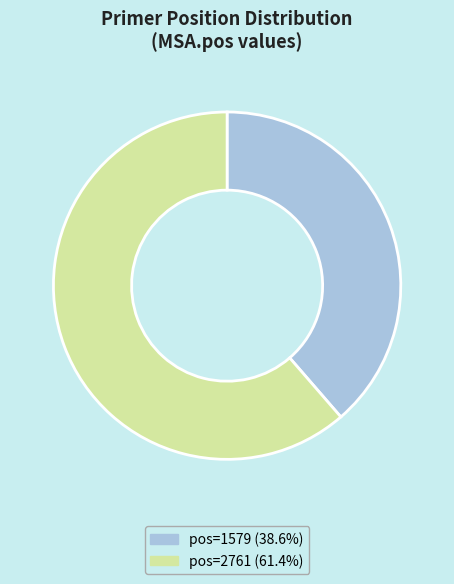

Is there any slice that represents more than half of the pie?

Yes